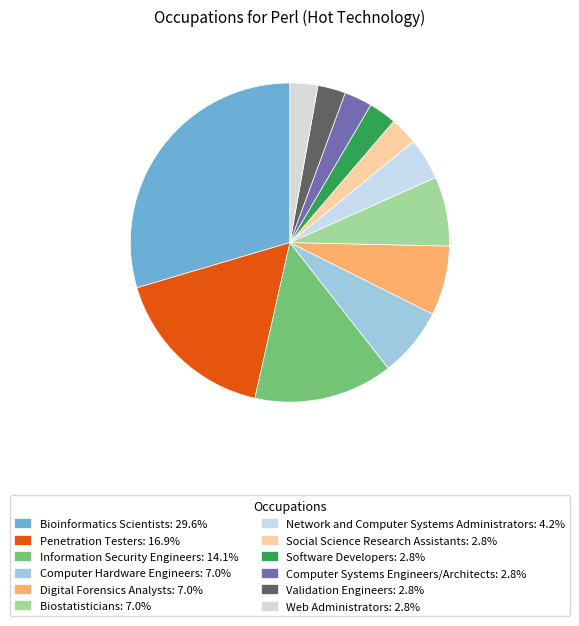

Is it true that Bioinformatics Scientists is 30% of the pie?

True